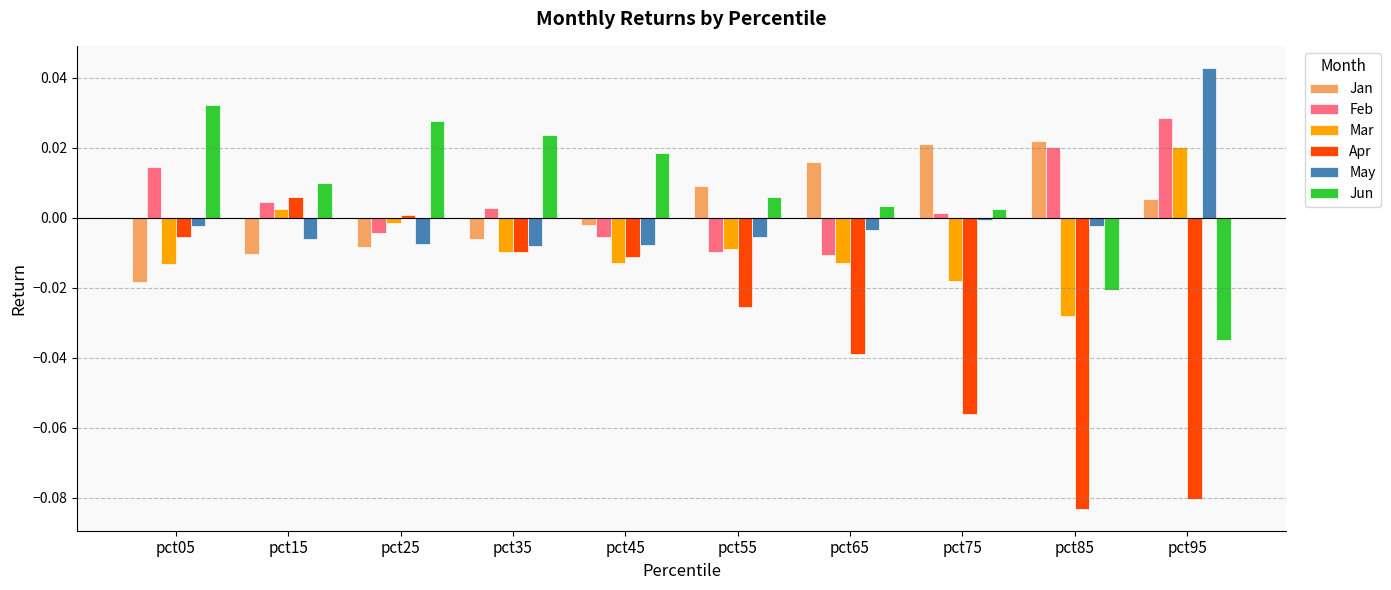

The Jun series shows -0.0 at pct95. True or false?

True